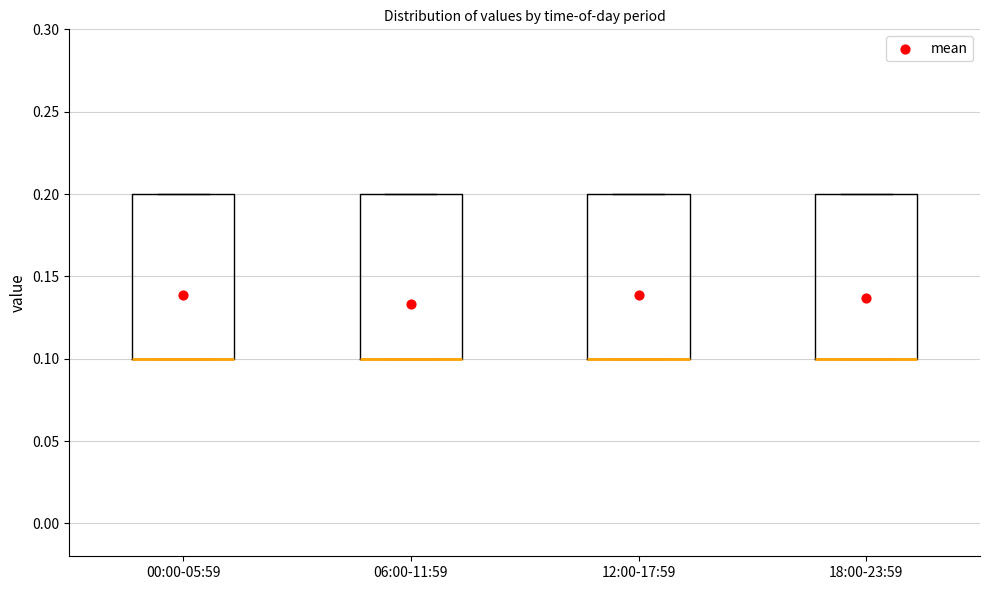

Reading left to right, transcribe this box plot: for each box, give where its median line is, the range the box spans, and where its two whiskers end, as read against the y-axis. The values are not printed on the chart, so give them approximately, as read against the axis.

00:00-05:59: median 0.1 (drawn on the box's lower edge), box 0.1 to 0.2, whiskers 0.1 to 0.2
06:00-11:59: median 0.1 (drawn on the box's lower edge), box 0.1 to 0.2, whiskers 0.1 to 0.2
12:00-17:59: median 0.1 (drawn on the box's lower edge), box 0.1 to 0.2, whiskers 0.1 to 0.2
18:00-23:59: median 0.1 (drawn on the box's lower edge), box 0.1 to 0.2, whiskers 0.1 to 0.2